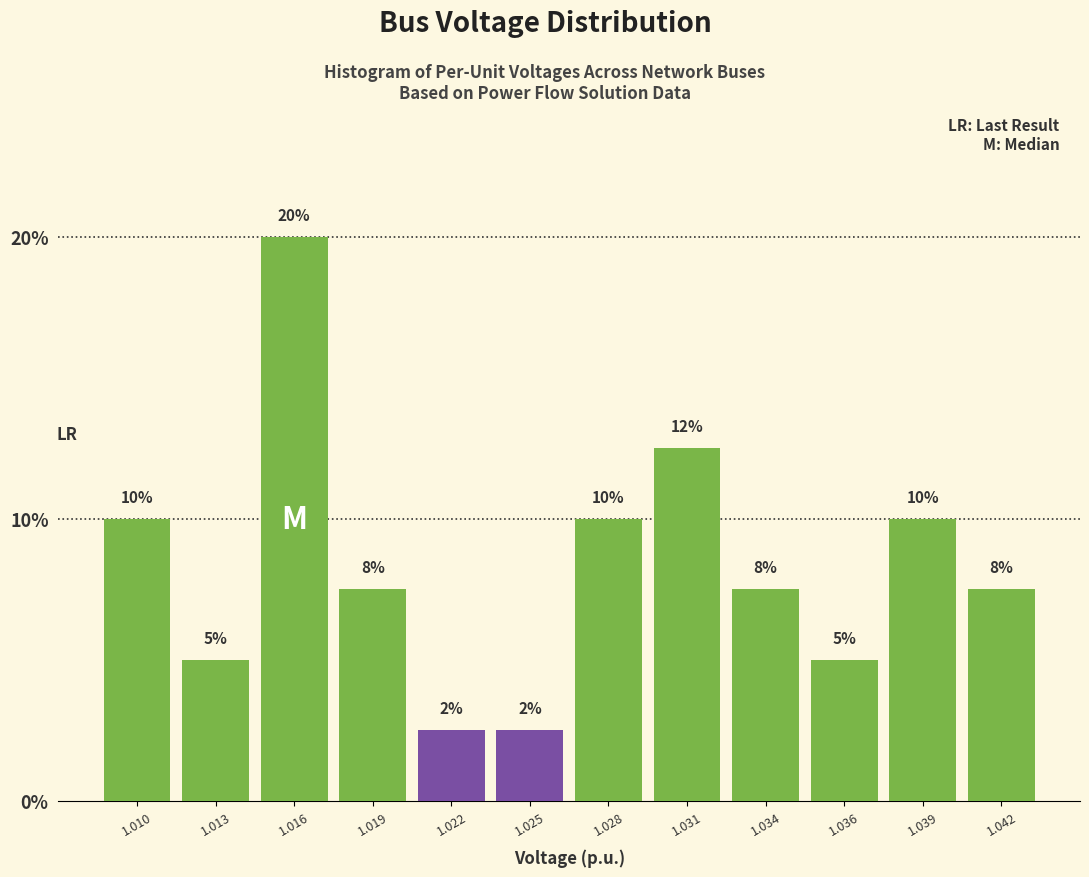

What is the ratio of the value at 1.036 to the value at 1.028?

0.5